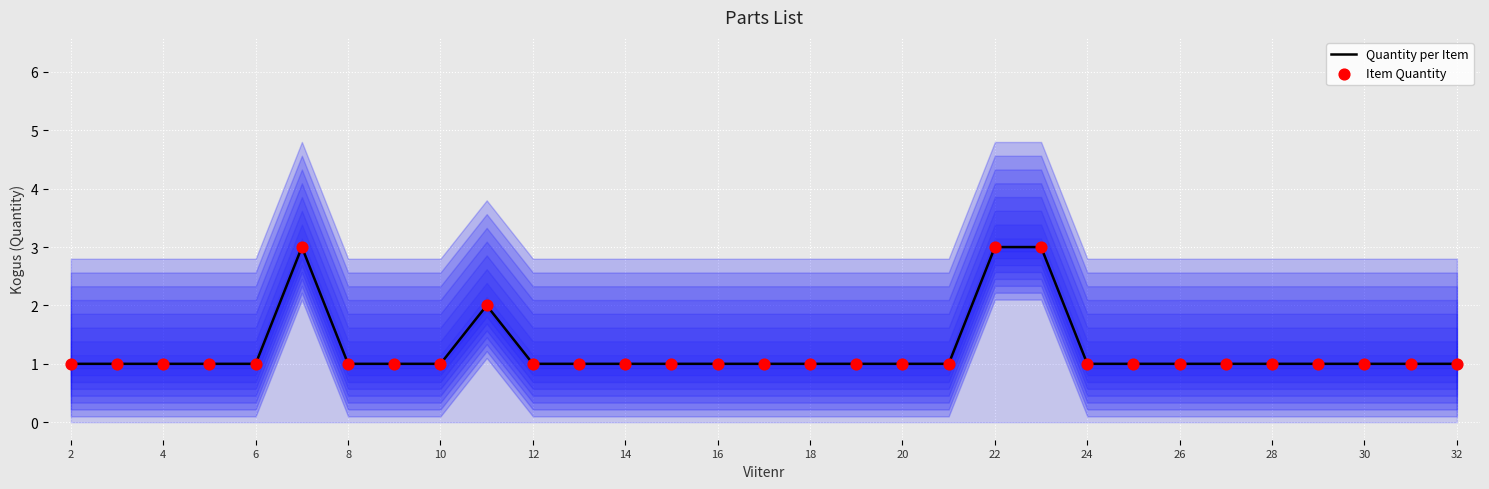

Which series reaches the maximum Y coordinate?

Quantity per Item